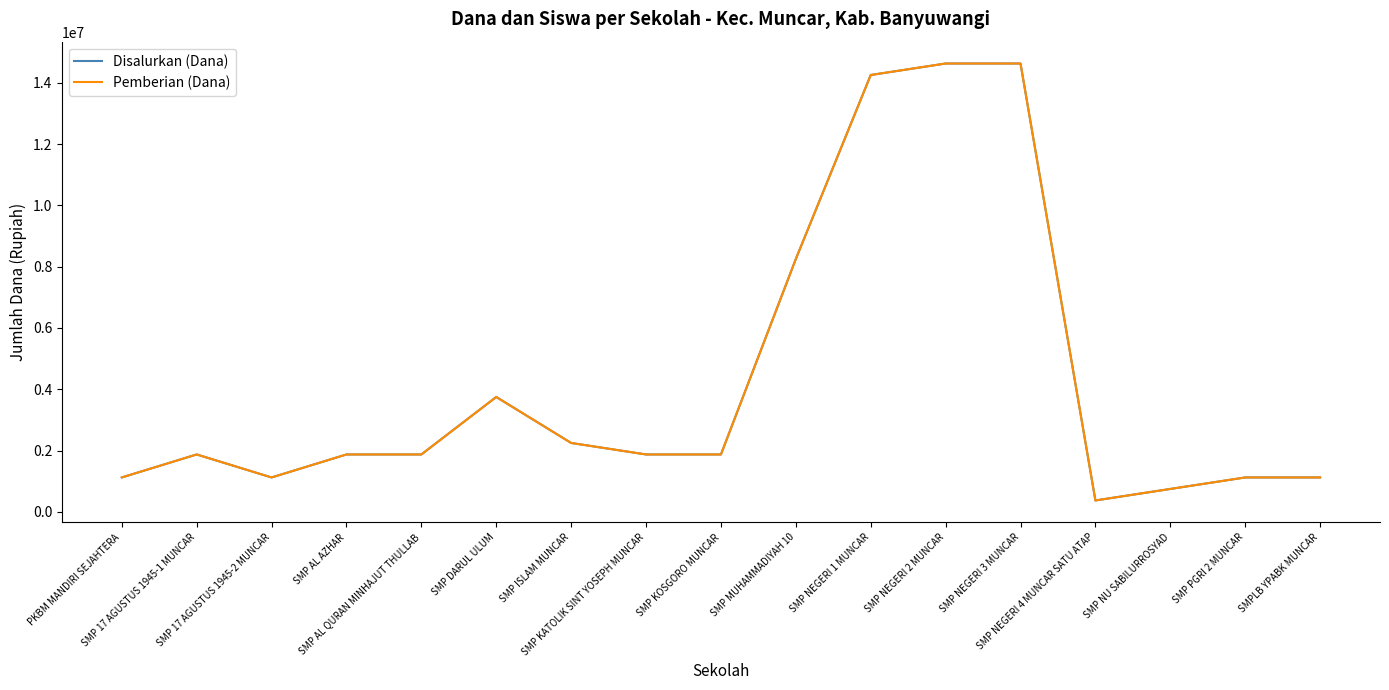

Does the chart display data point markers on the line(s)?

No